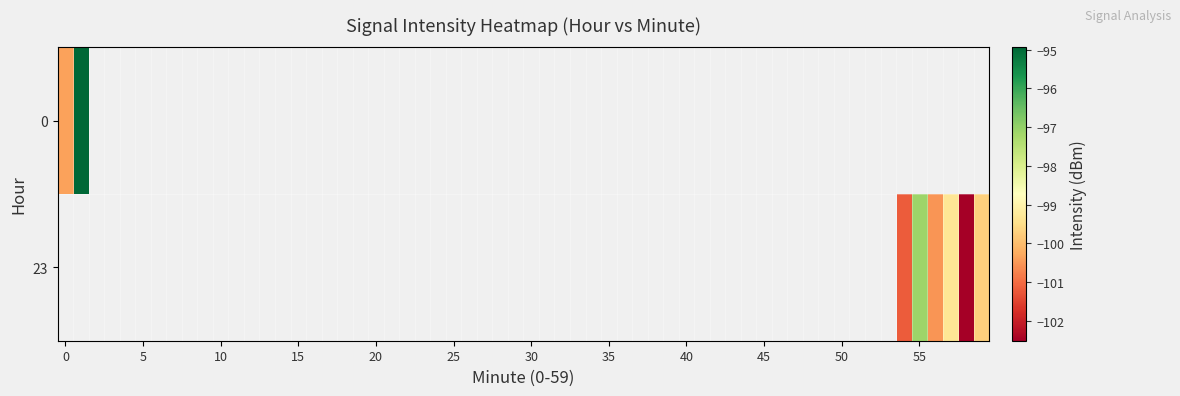

At which category is the sum across all series the highest?

1